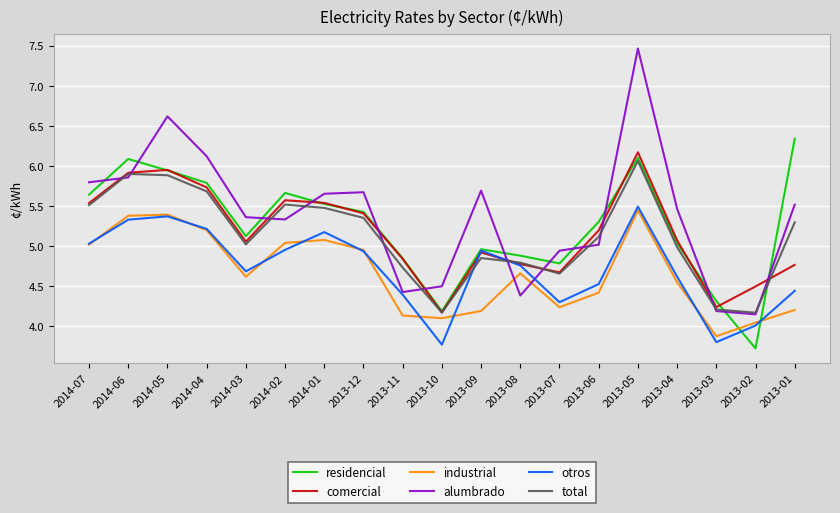

Which category has the highest value across all series?

2013-05